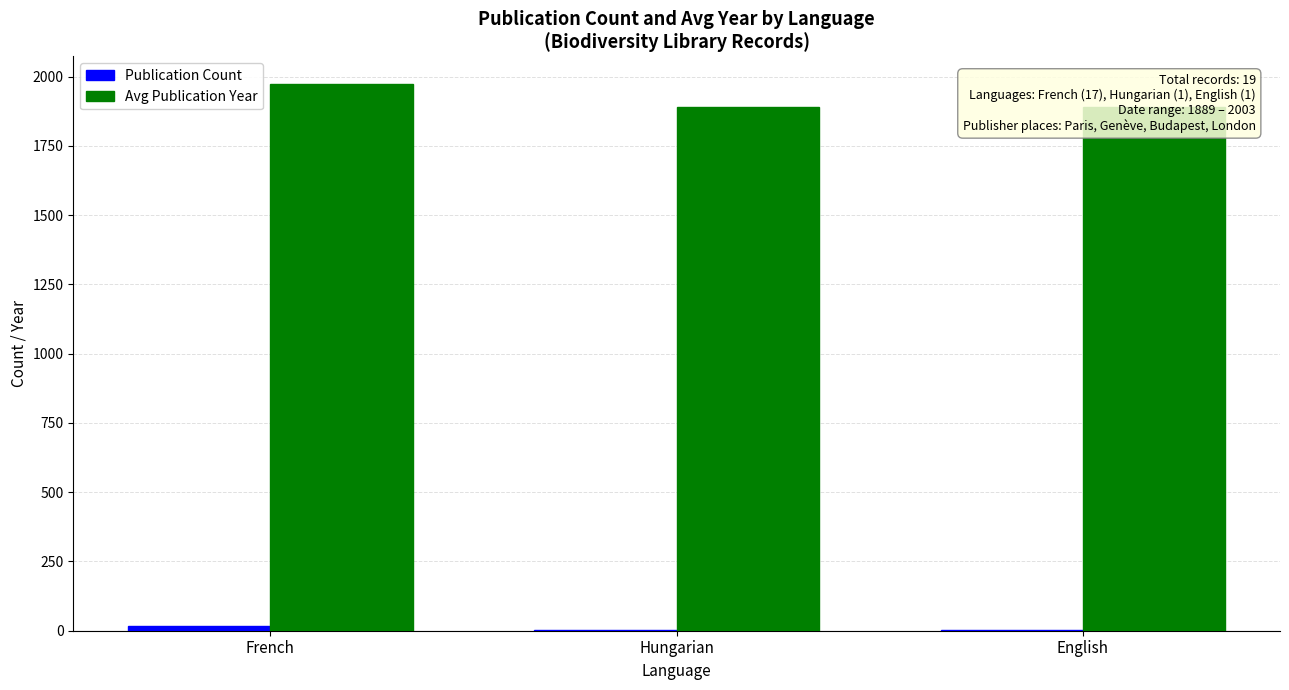

Reading left to right, extract all data points from this chart.

Publication Count: 17	1	1
Avg Publication Year: 1974	1889	1889